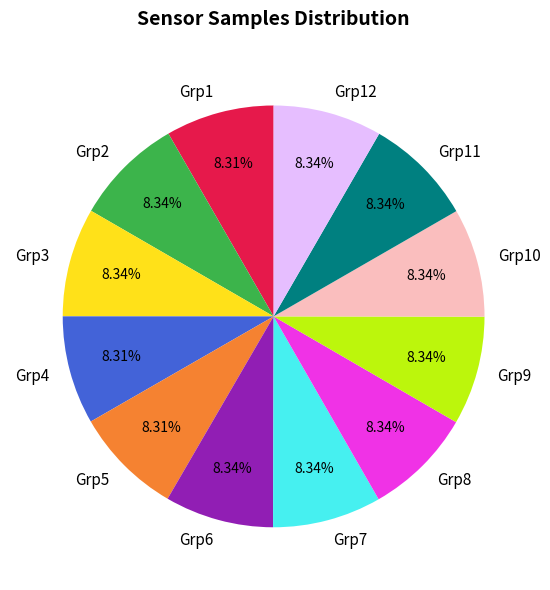

What is the ratio of the value at Grp2 to the value at Grp8?

1.0